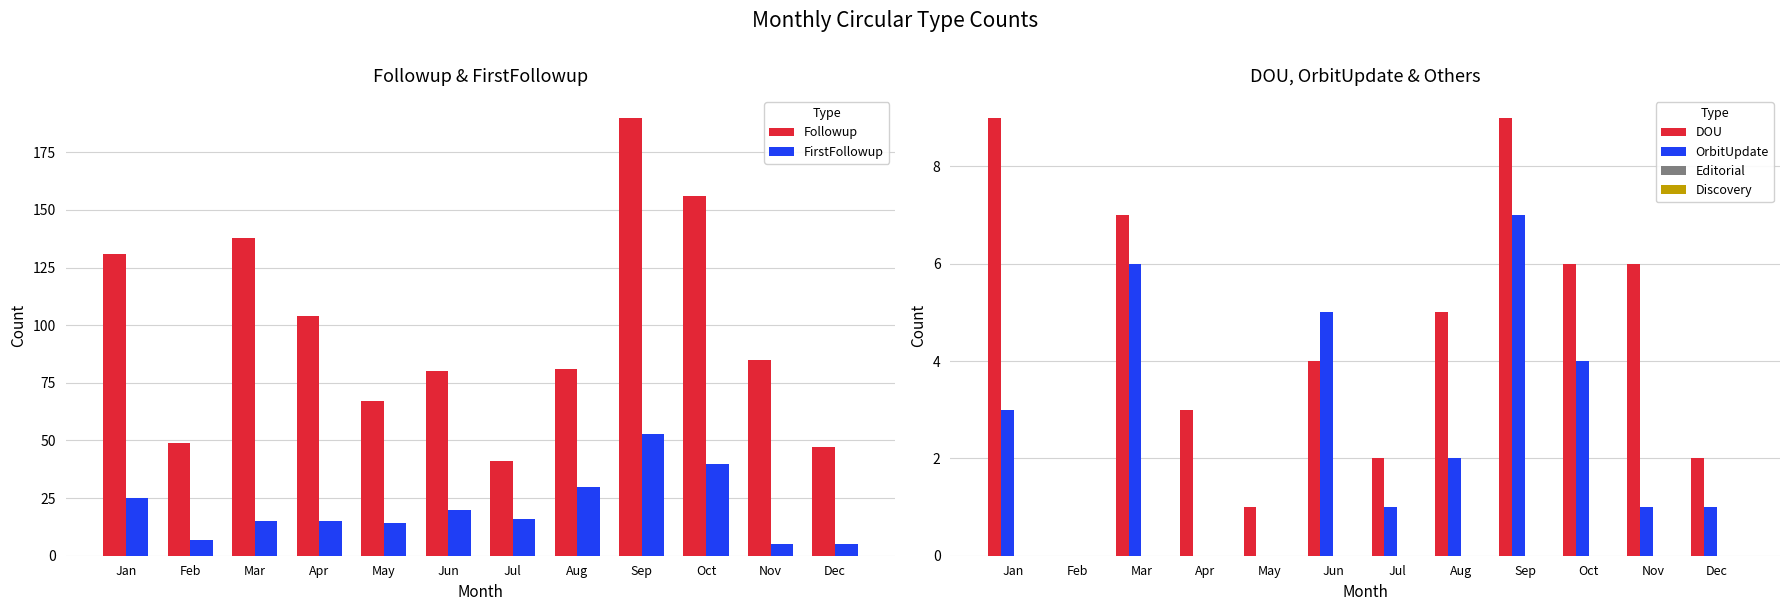

Which series has the largest total across all categories?

Followup